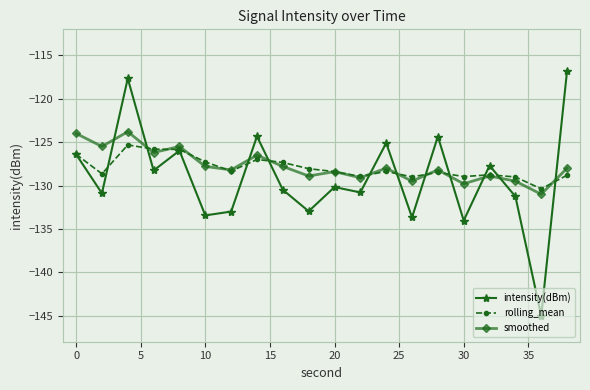

Which series ends up on top after the final intersection of intensity(dBm) and smoothed?

intensity(dBm)